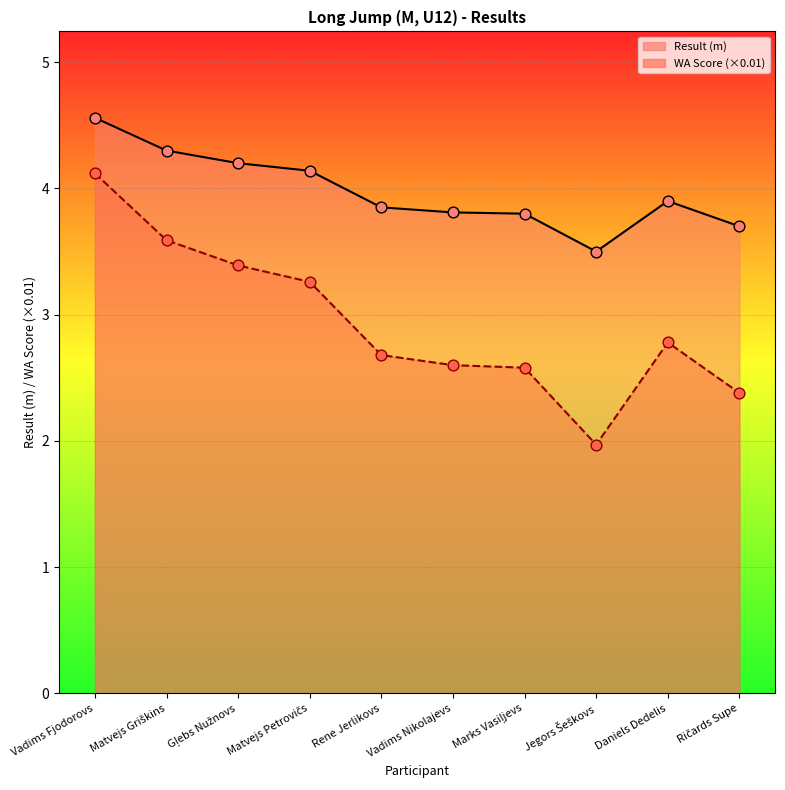

Which series contains the lowest Y value?

WA